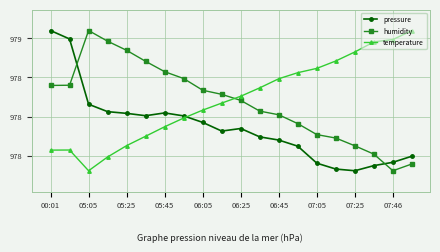

Which series has the largest total across all categories?

temperature